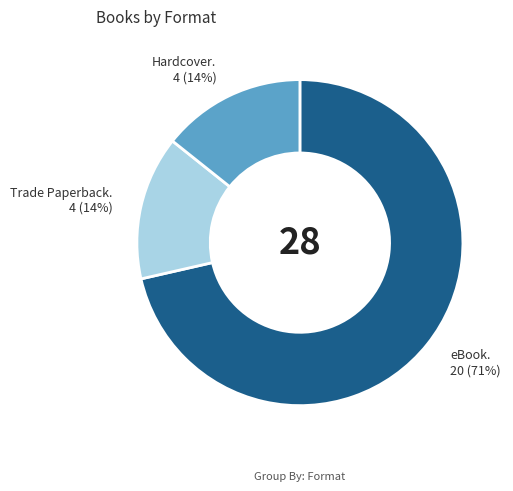

Is there a majority slice in this chart?

Yes